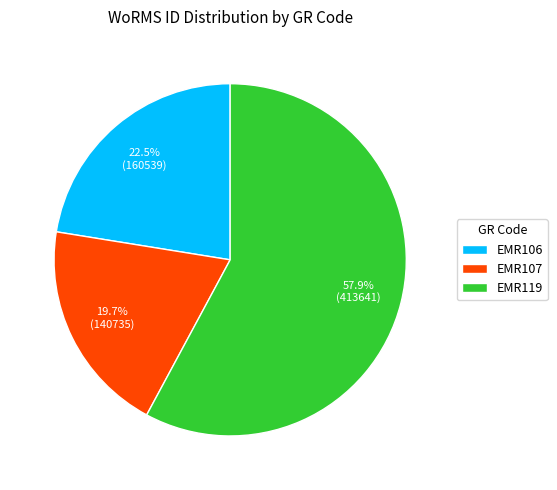

To the nearest percent, what is the average slice percentage?

33%